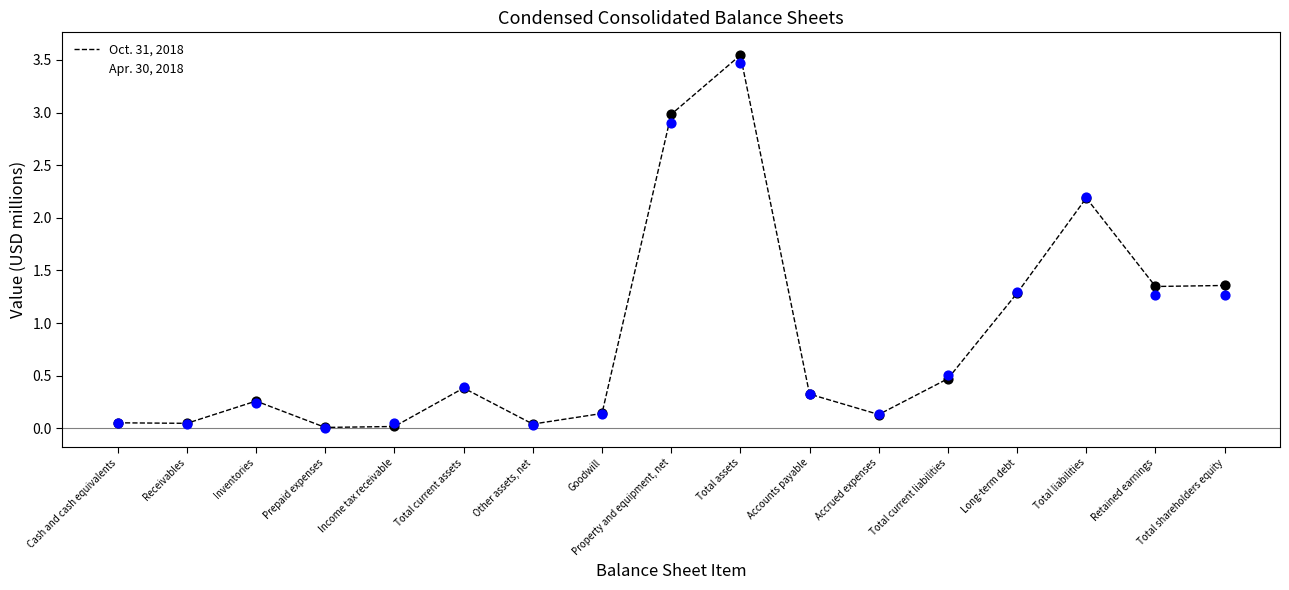

At which category is the sum across all series the highest?

Total assets